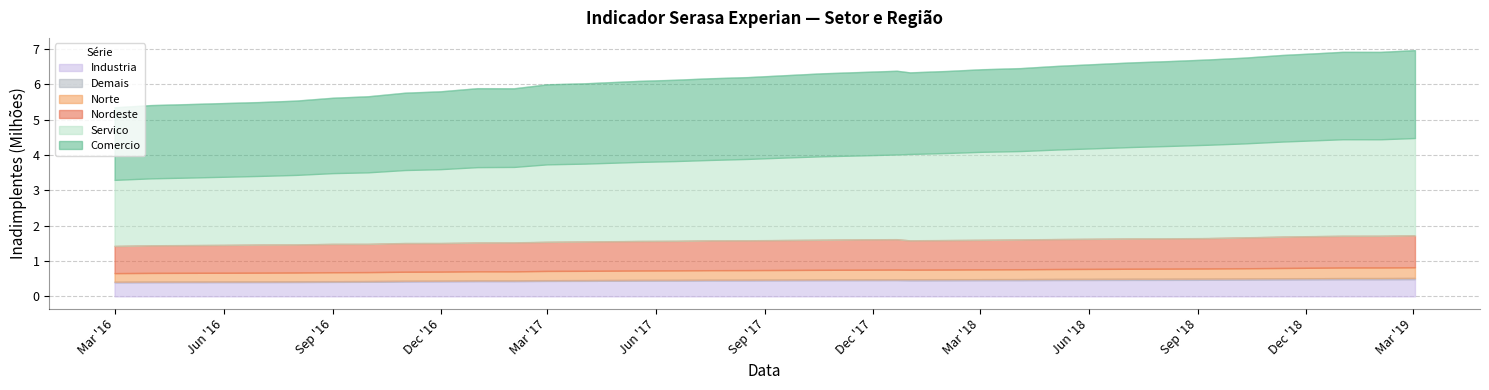

What is the minimum value for Industria?

0.4